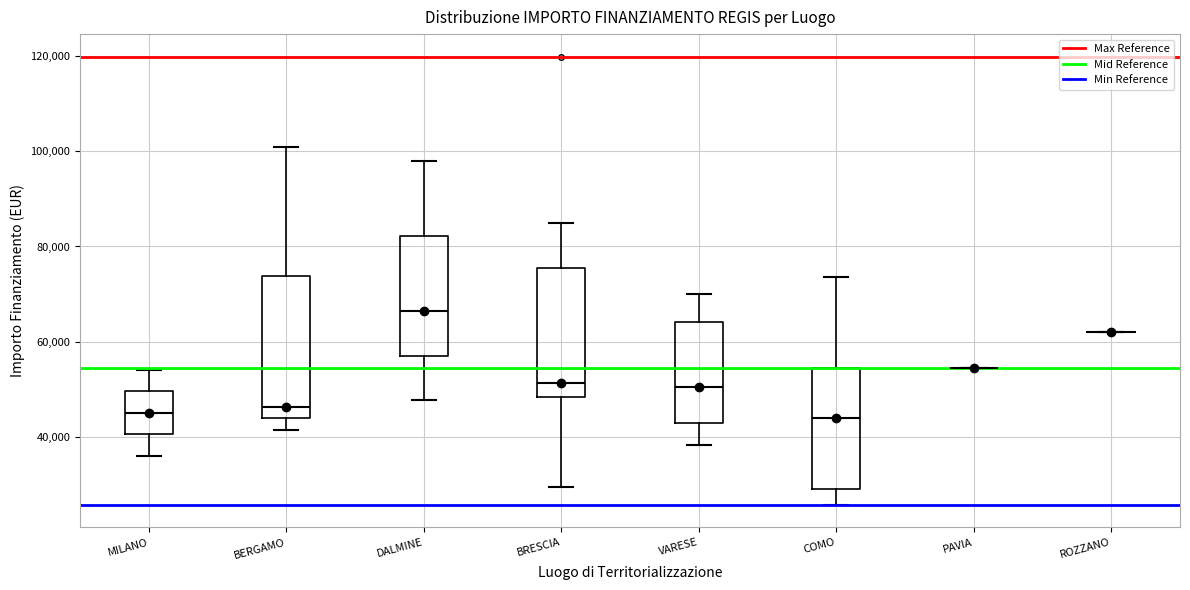

Reading left to right, read every box against the y-axis: the position of its median line, the range the box covers, and the ends of its whiskers. The values are not printed on the chart, so give them approximately, as read against the axis.

MILANO: median 46000, box 40000 to 50000, whiskers 36000 to 54000
BERGAMO: median 46000, box 44000 to 74000, whiskers 42000 to 100000
DALMINE: median 66000, box 58000 to 82000, whiskers 48000 to 98000
BRESCIA: median 52000, box 48000 to 76000, whiskers 30000 to 84000
VARESE: median 50000, box 44000 to 64000, whiskers 38000 to 70000
COMO: median 44000, box 30000 to 54000, whiskers 26000 to 74000
PAVIA: box collapsed to a line at 54000, whiskers 54000 to 54000
ROZZANO: box collapsed to a line at 62000, whiskers 62000 to 62000